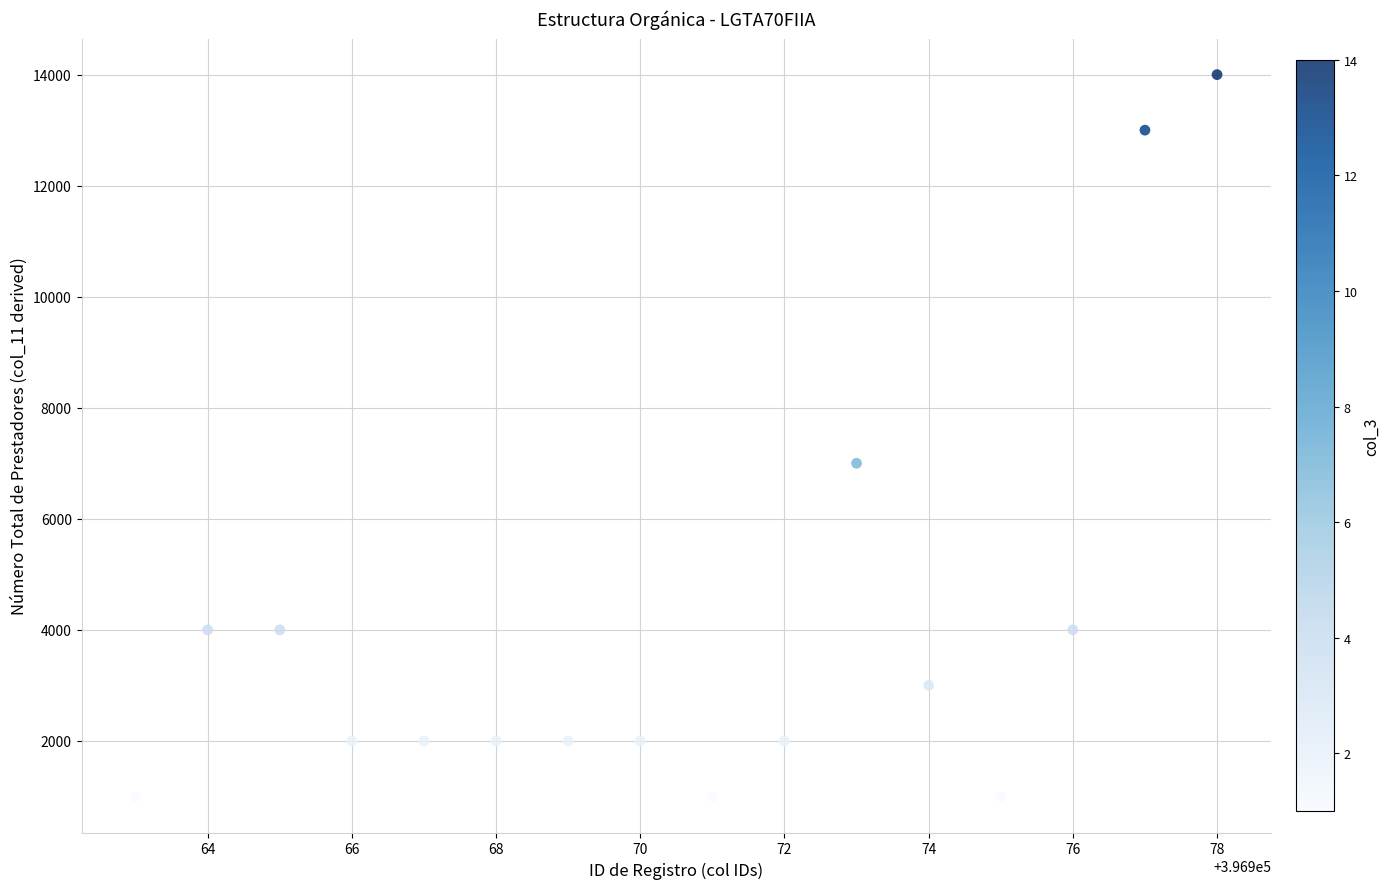

What Y value in the scatter plot is closest to 7500?

7000